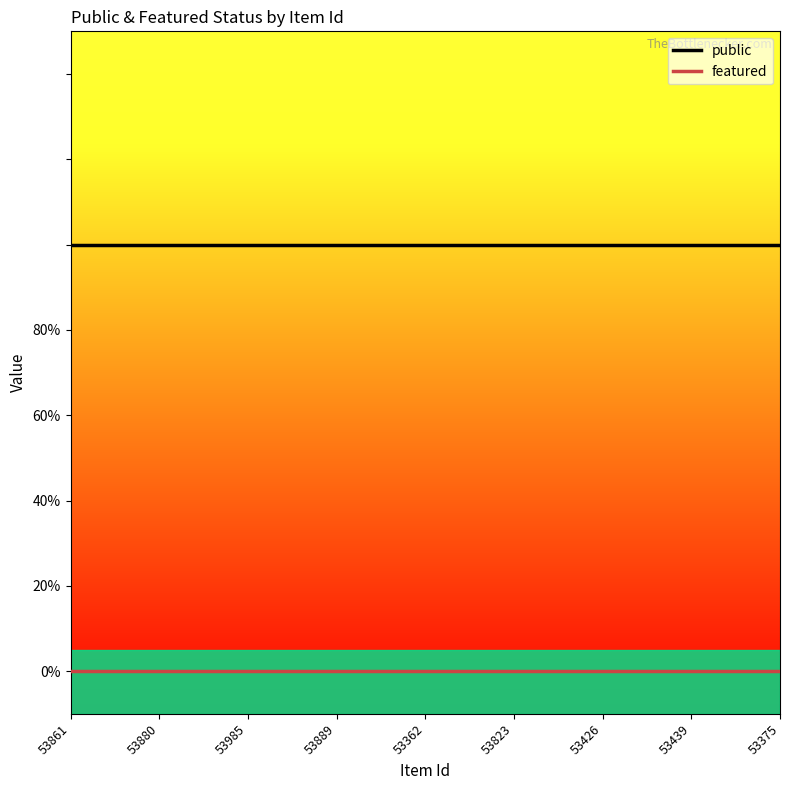

What is the difference between the highest and lowest values at 53375?

1